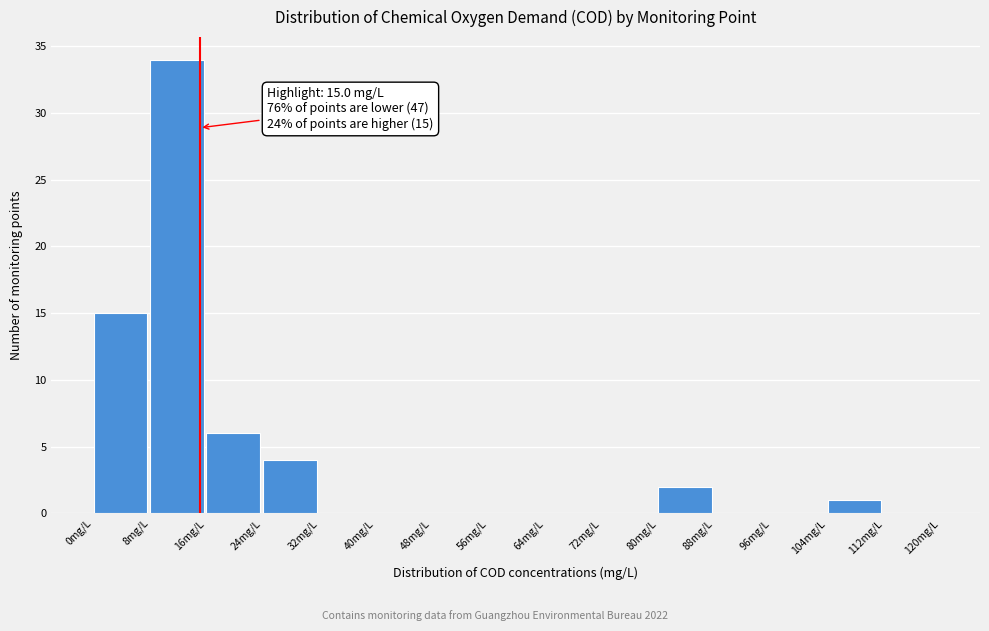

Over which range of the x-axis is the bar tallest?

8 to 16